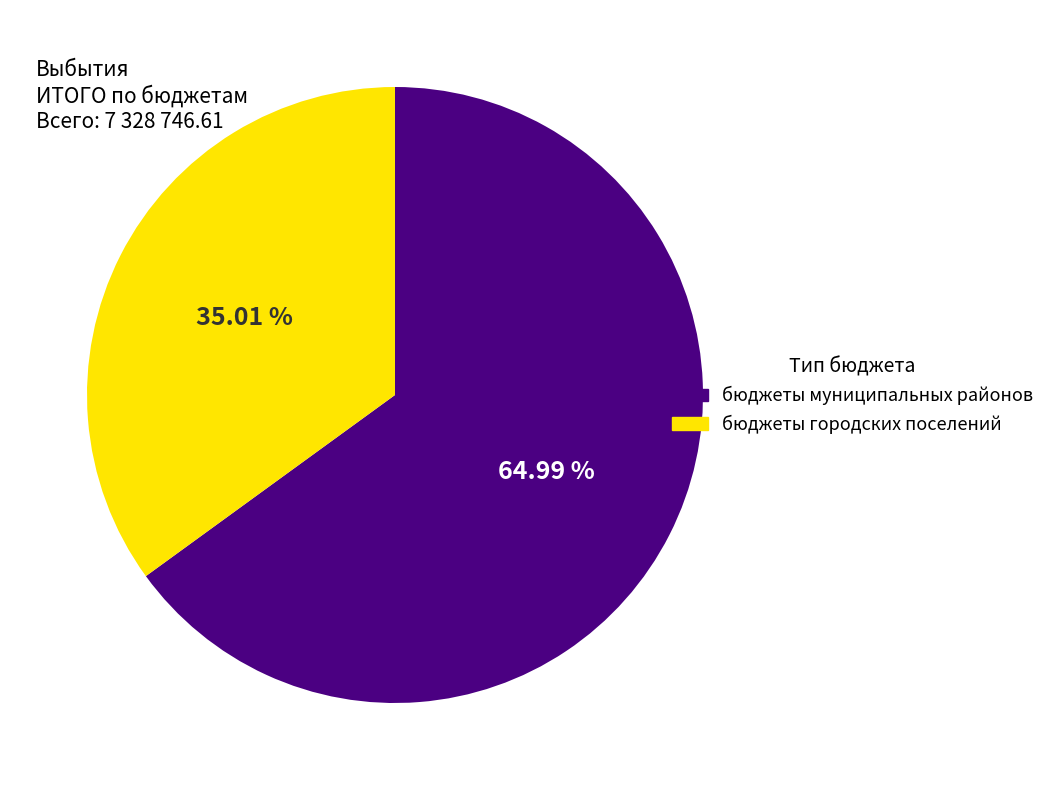

True or false: бюджеты муниципальных районов accounts for 55% of the total.

False